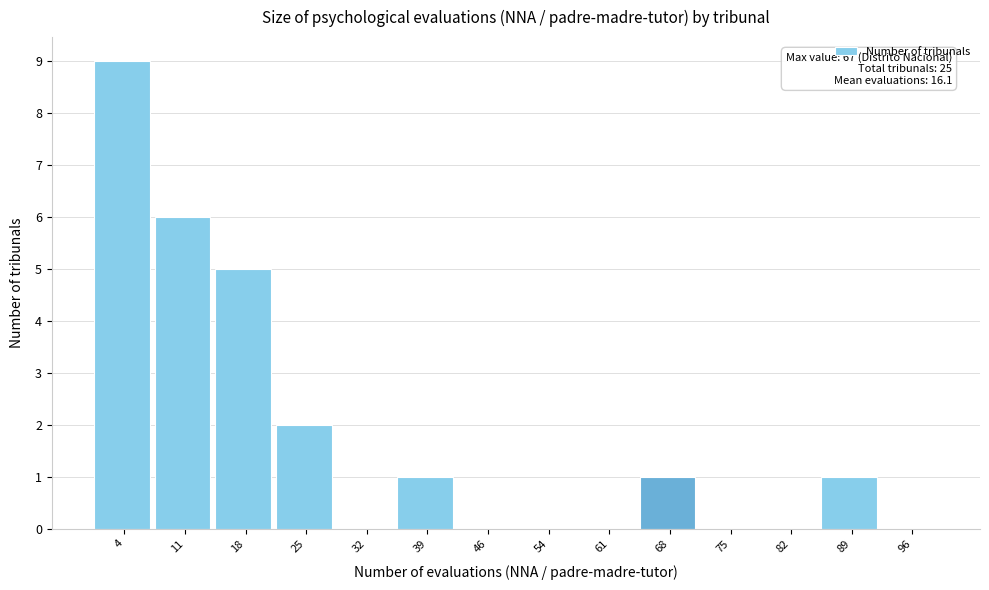

Over which range of the x-axis is the bar tallest?

0 to 7